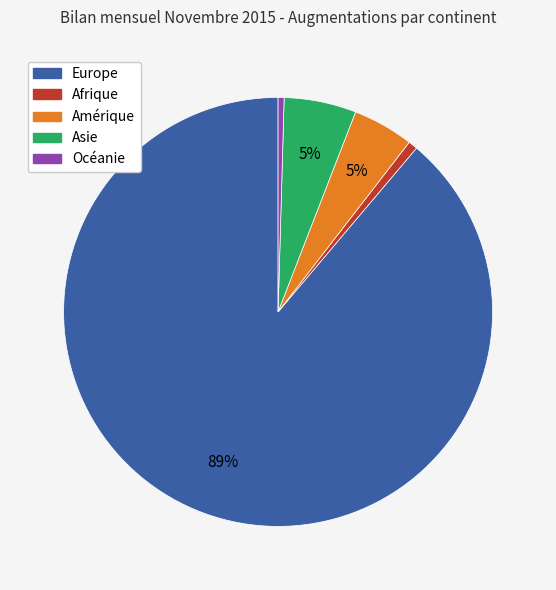

Which category accounts for the majority?

Europe